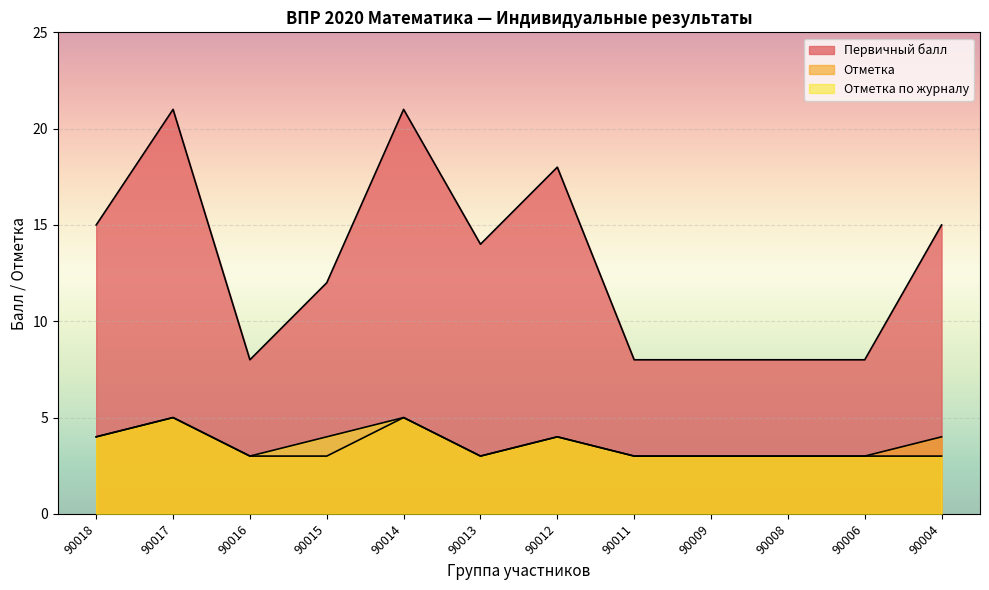

At how many categories does at least one series exceed 6?

12